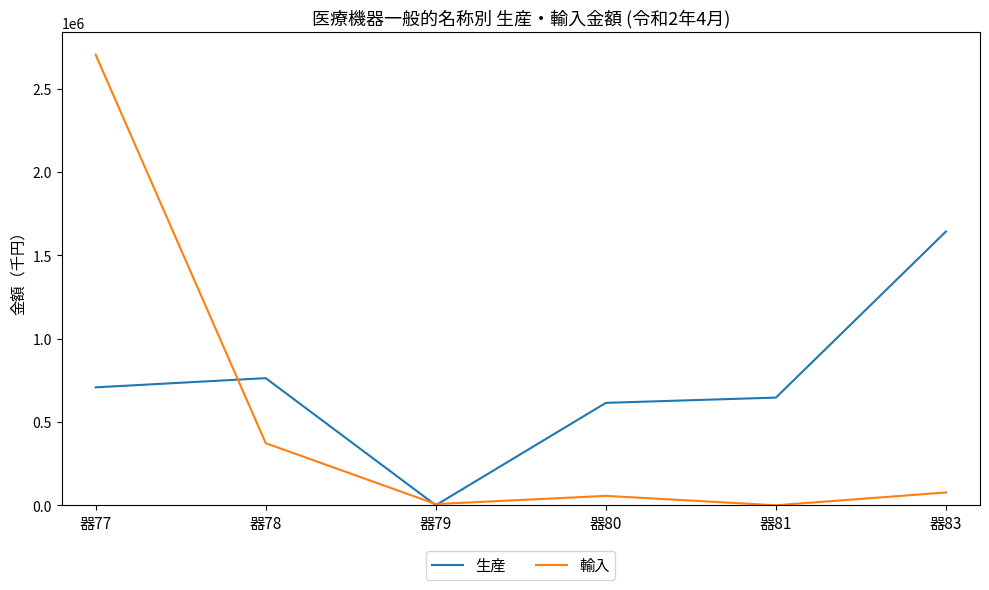

List the labels in order of 生産 value, smallest first.

器79, 器80, 器81, 器77, 器78, 器83